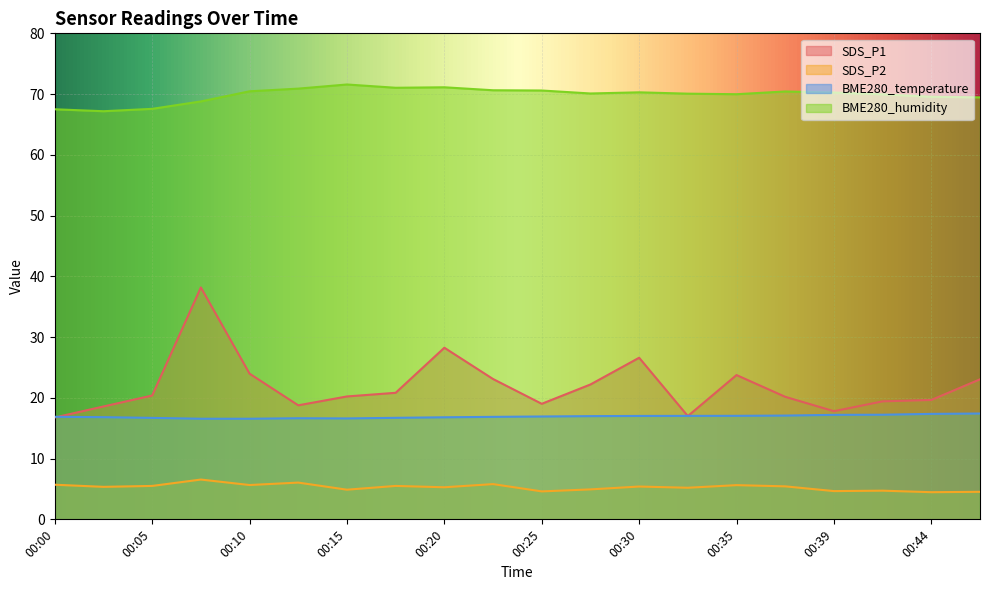

What is the average value of the BME280_temperature series?

16.9